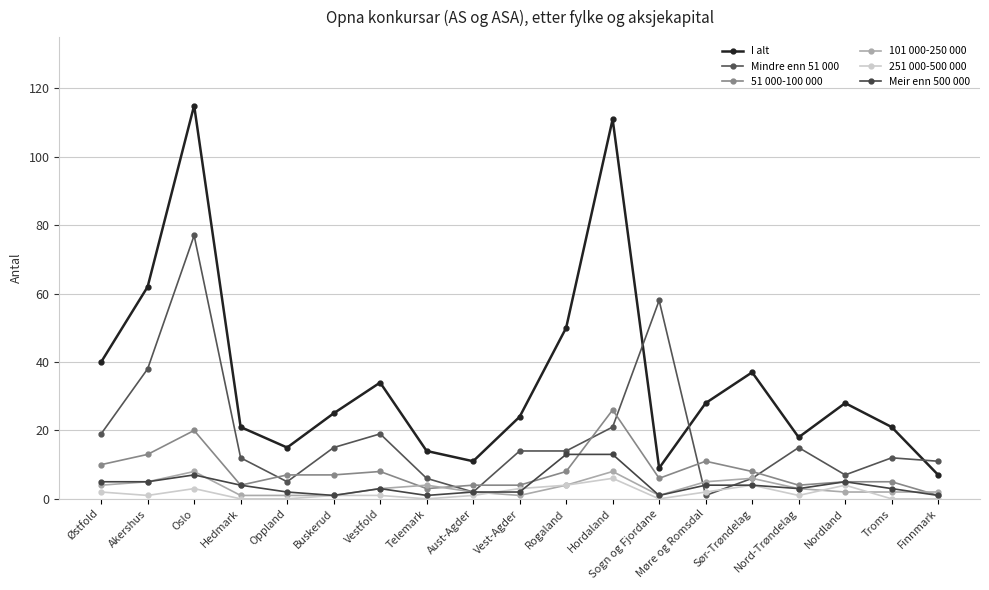

True or false: 51 000-100 000 and 251 000-500 000 intersect in this chart.

False